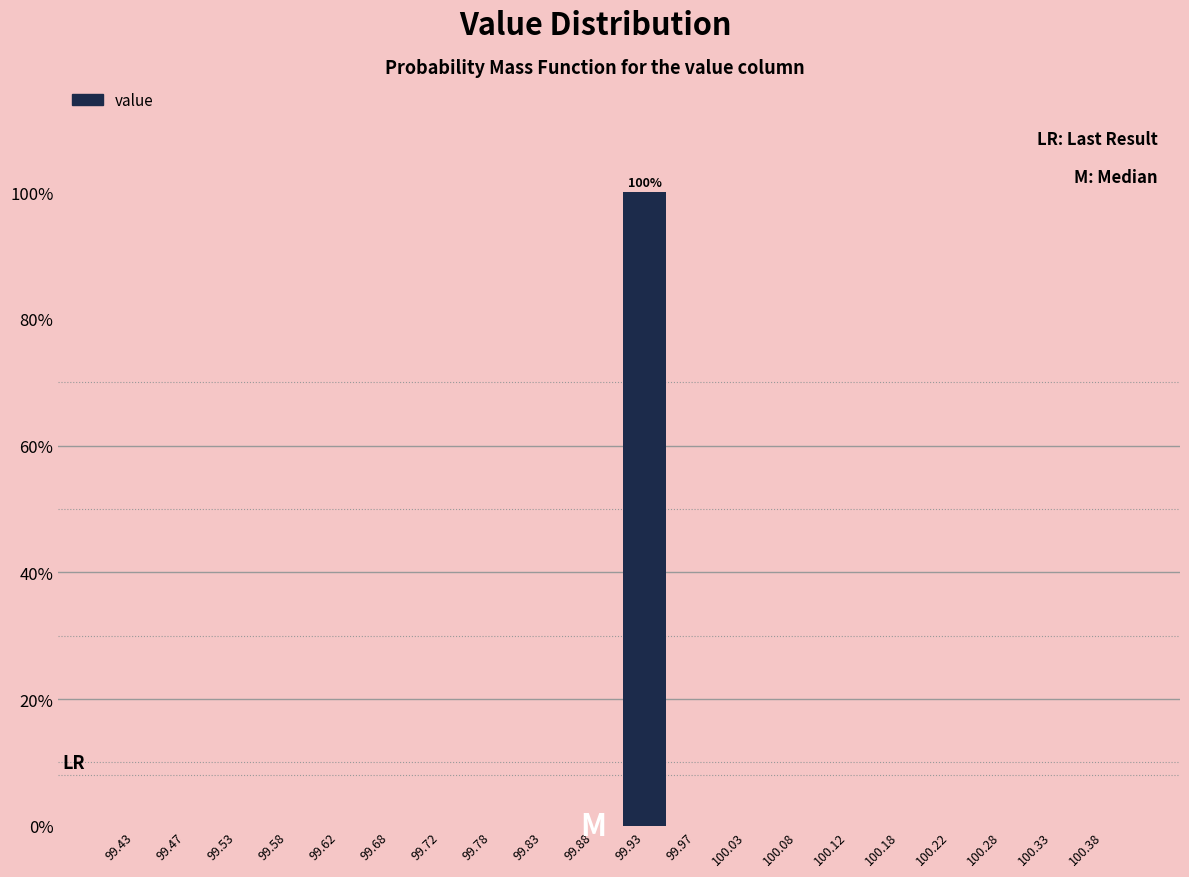

Over which range of the x-axis is the bar tallest?

99.90 to 99.95